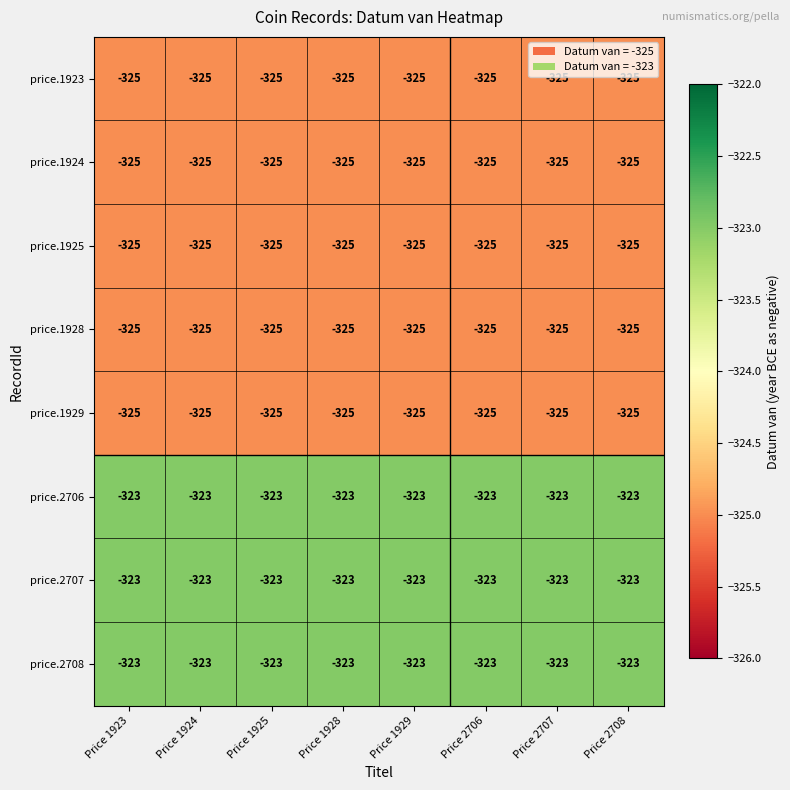

What is the approximate value of price.1924 at Price 1929?

-325